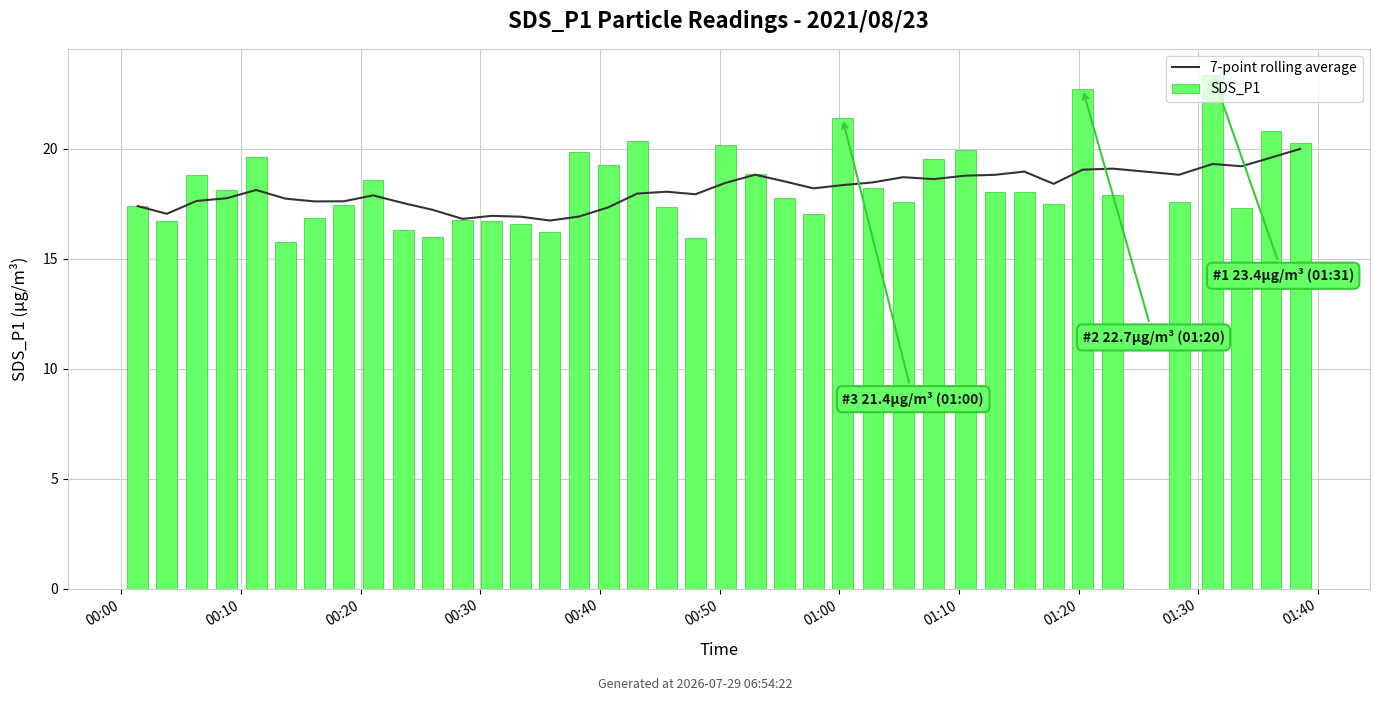

True or false: 7-point rolling average has a value of 9.4 at 00:30.

False